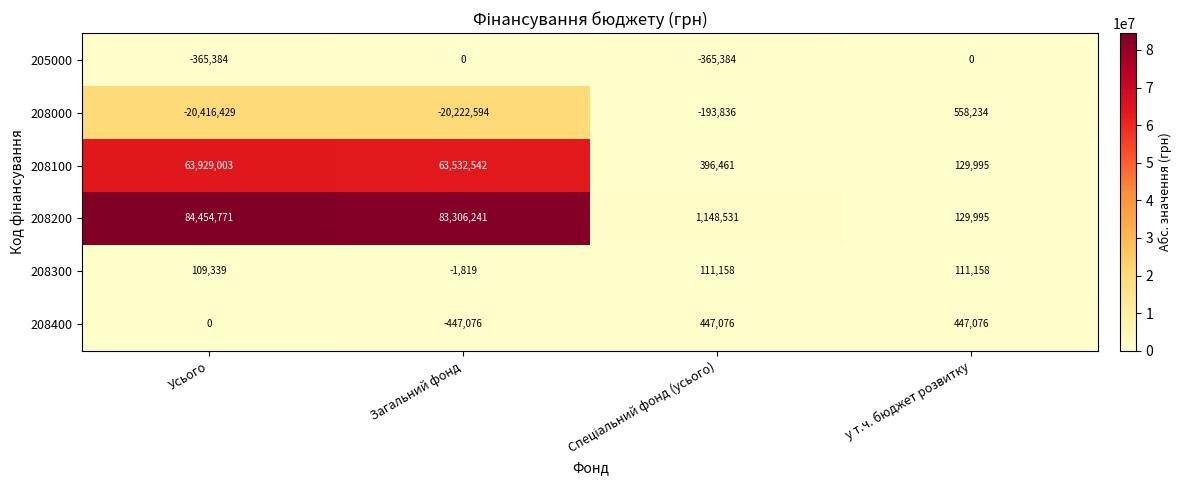

What is the average value of the 205000 series?

-182692